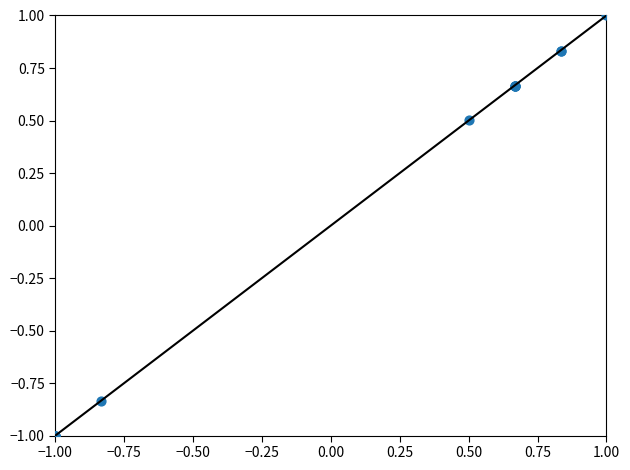

What Y value in the scatter plot is closest to 0?

0.5